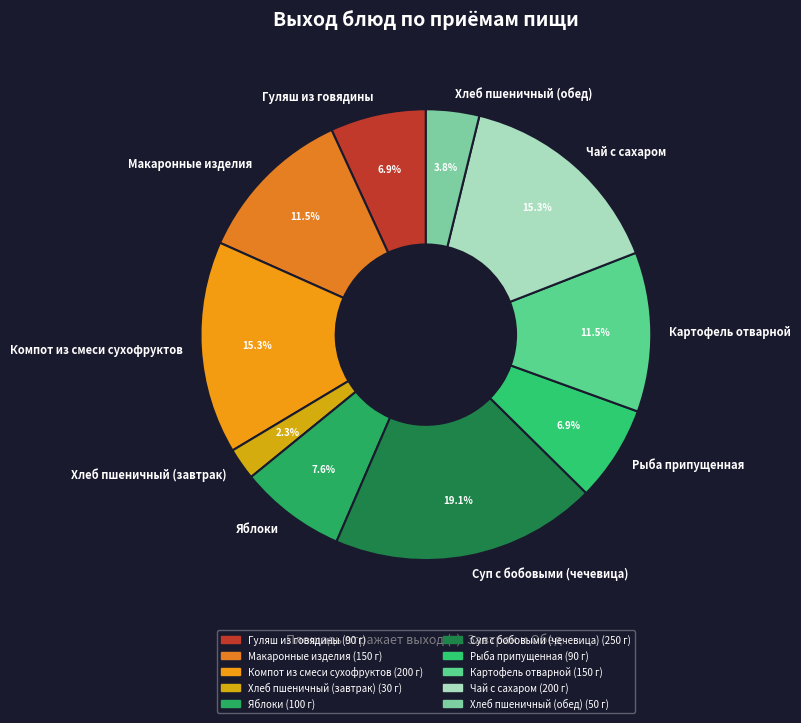

To the nearest percent, what is the difference between the Рыба припущенная and Макаронные изделия slice percentages?

5%